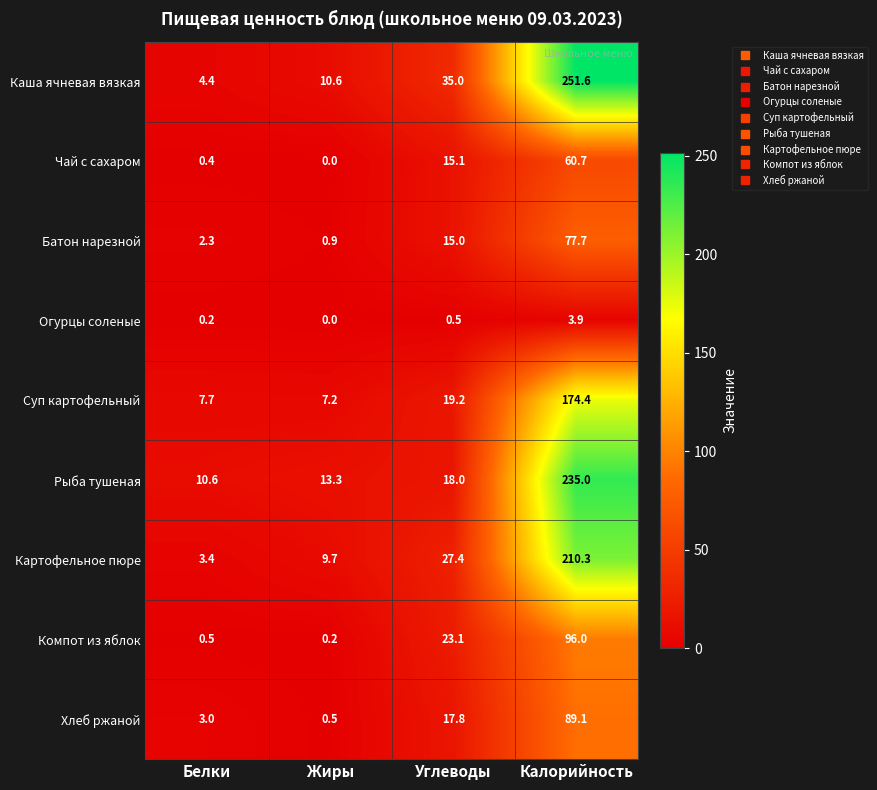

Which label corresponds to the largest value in the chart?

Калорийность